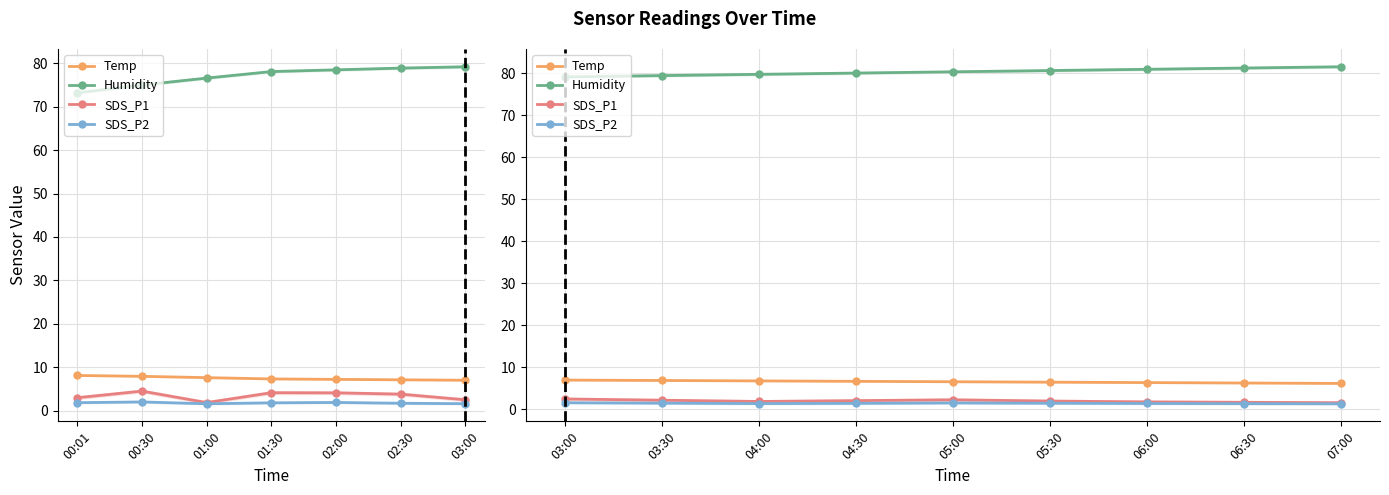

True or false: SDS_P2 and Temp intersect in this chart.

False